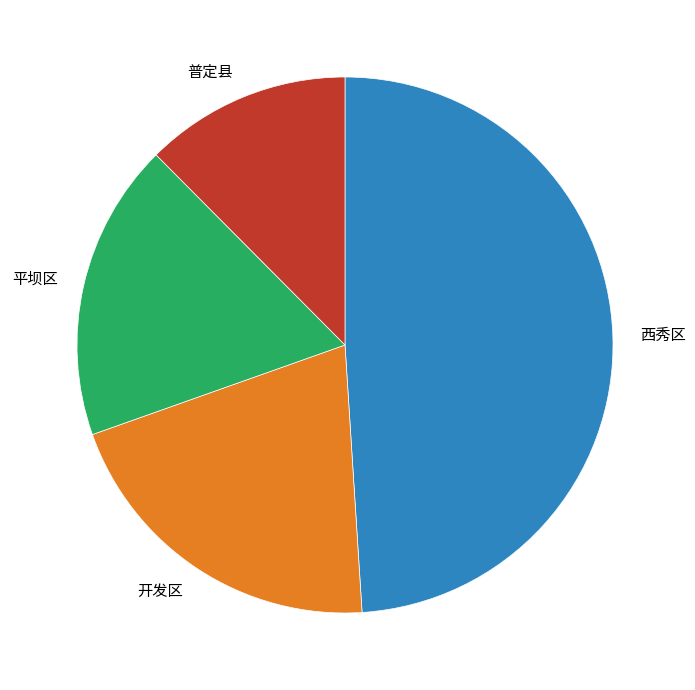

Is it true that 平坝区 is 18% of the pie?

True